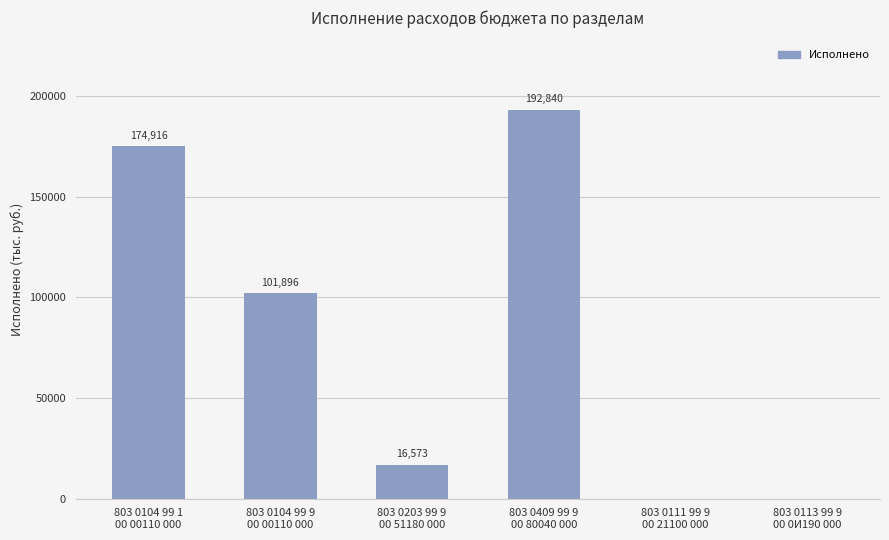

What is the average value?

81037.4